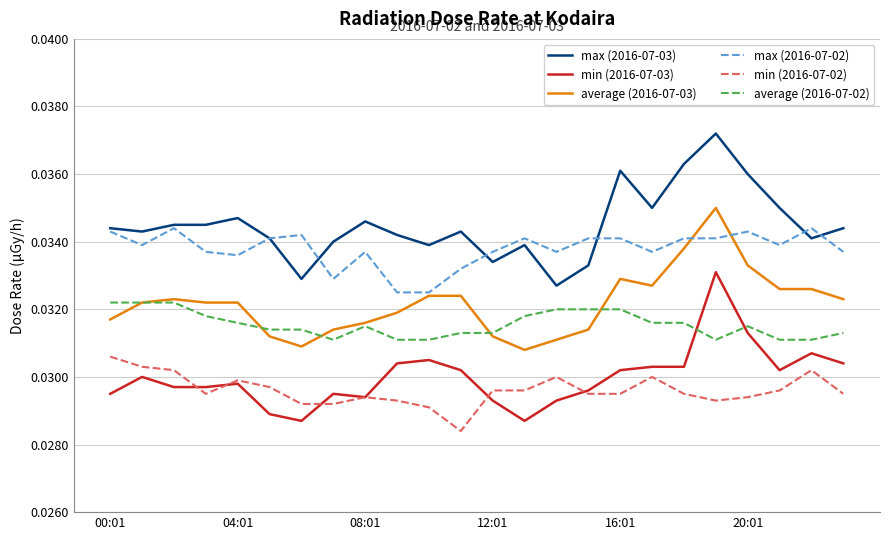

What are all the series names shown in the legend?

max (2016-07-03), min (2016-07-03), average (2016-07-03), max (2016-07-02), min (2016-07-02), average (2016-07-02)